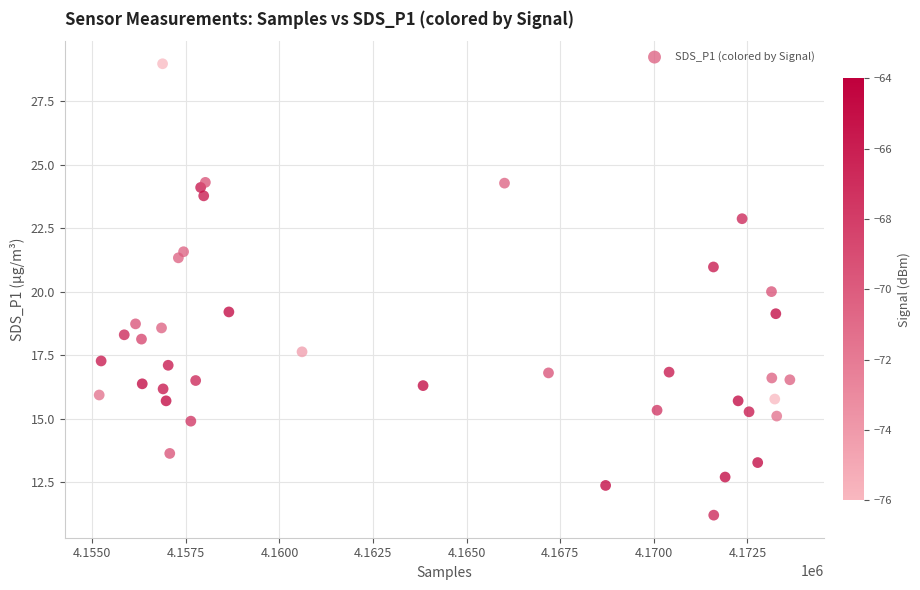

What is the range of X values (max minus min)?

18448.0